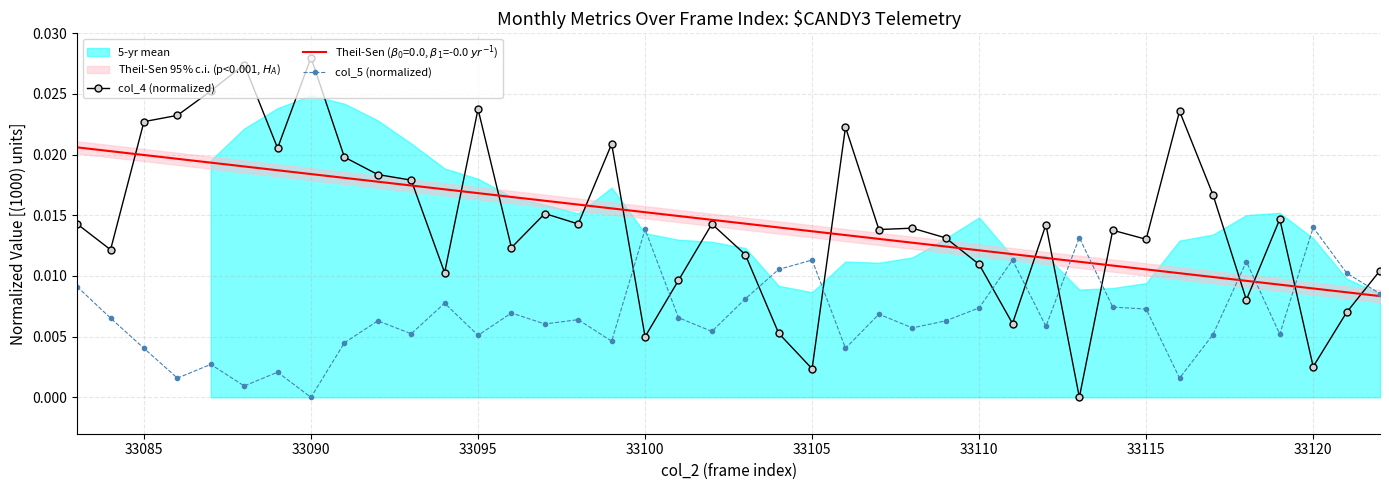

How many positive values does the col_5 (normalized) series have?

39